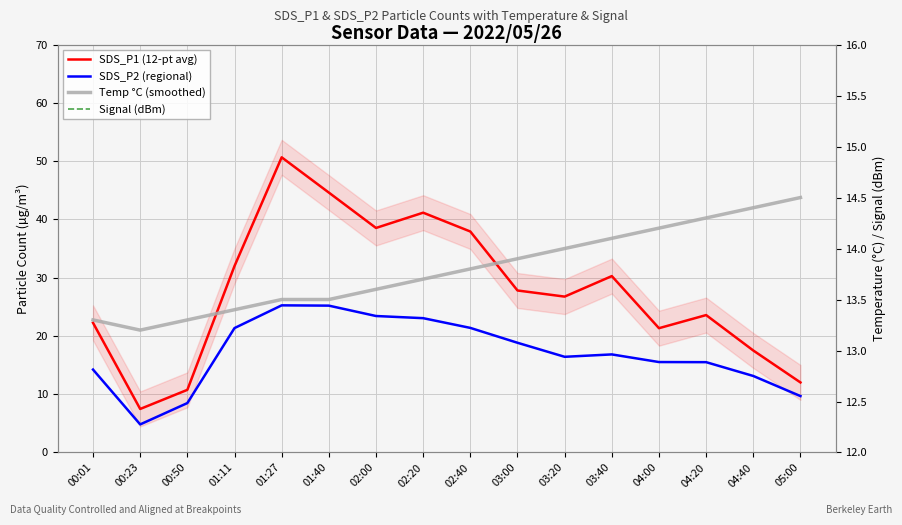

What is the label of the 14th point from the right?

00:50